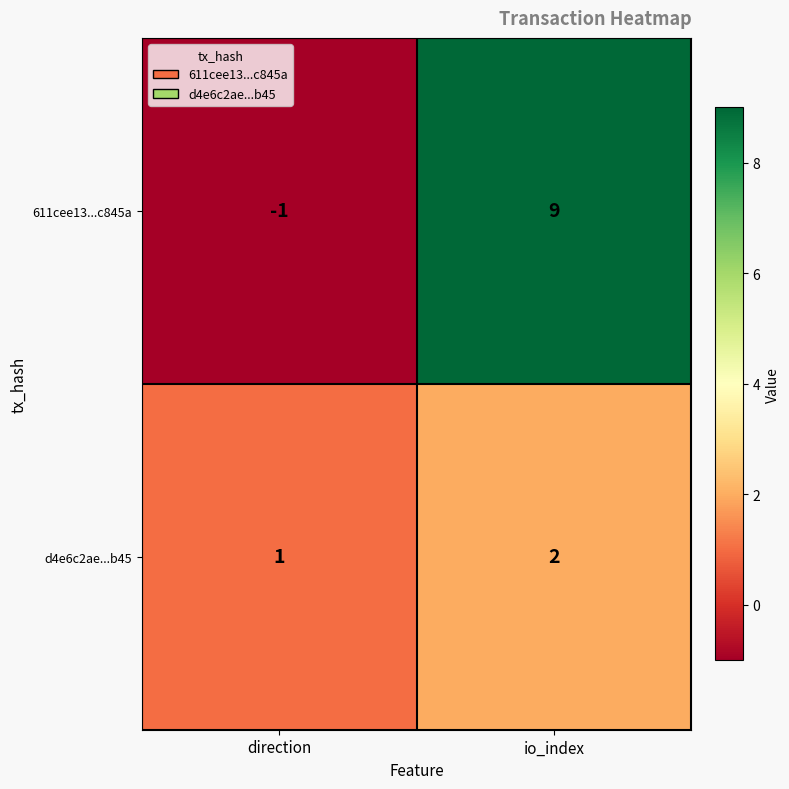

What is the spread (max minus min) of values at io_index?

7